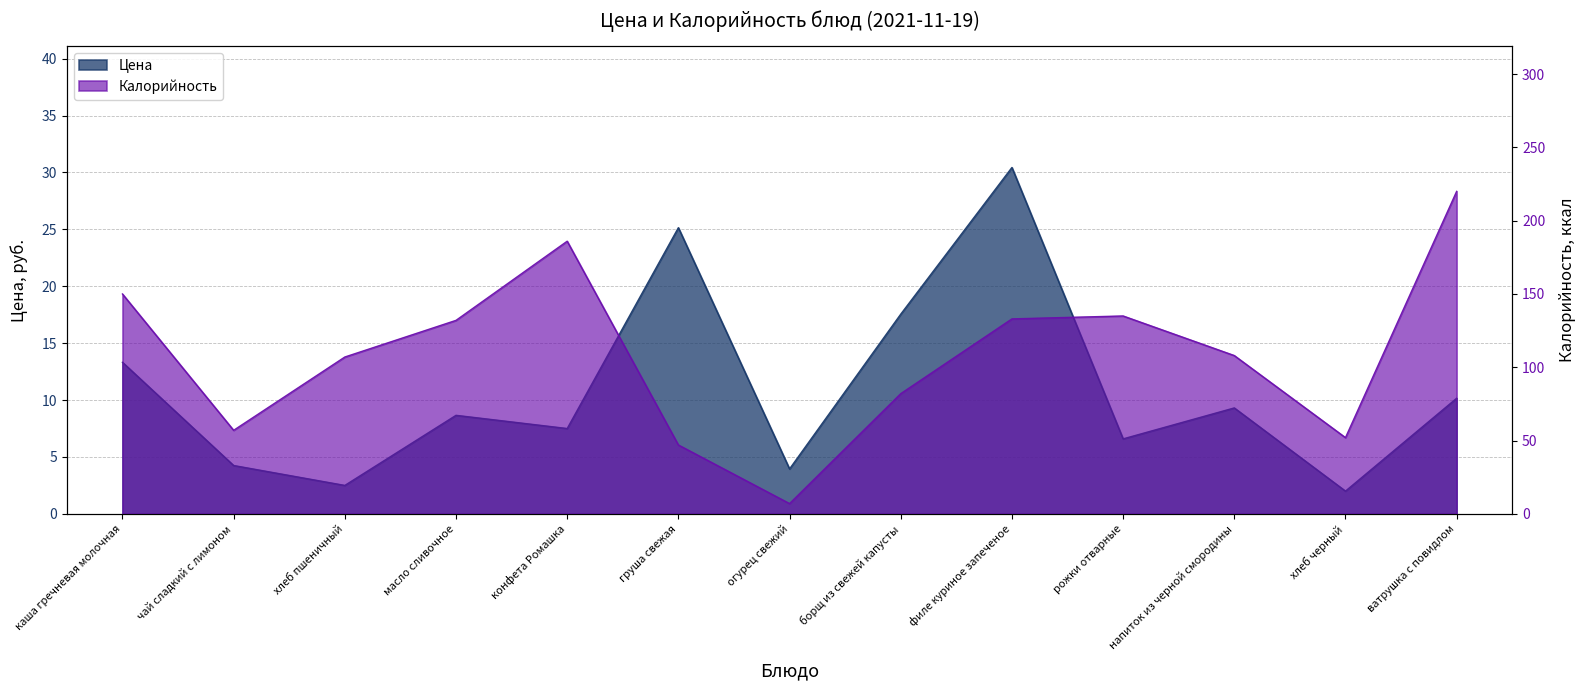

Is it true that Цена equals 3.2 at ватрушка с повидлом?

False